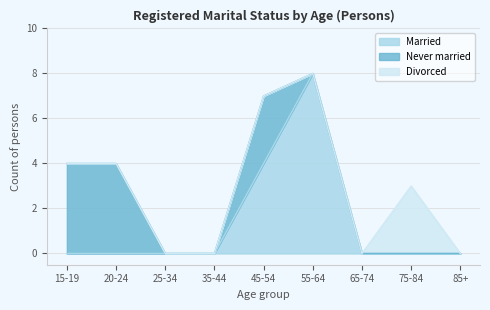

Between 35-44 and 55-64, which is larger?

55-64